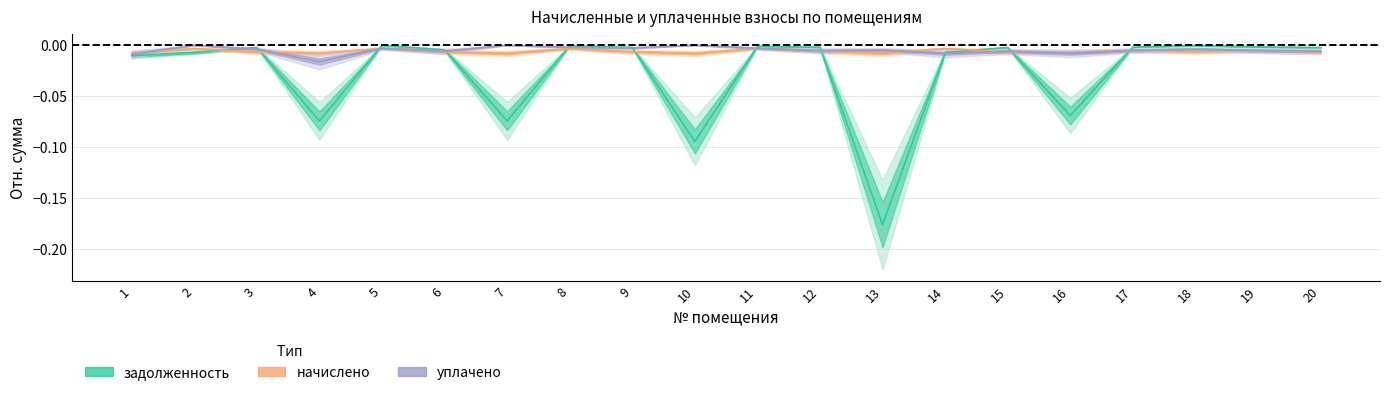

What are all the series names shown in the legend?

задолженность, начислено, уплачено